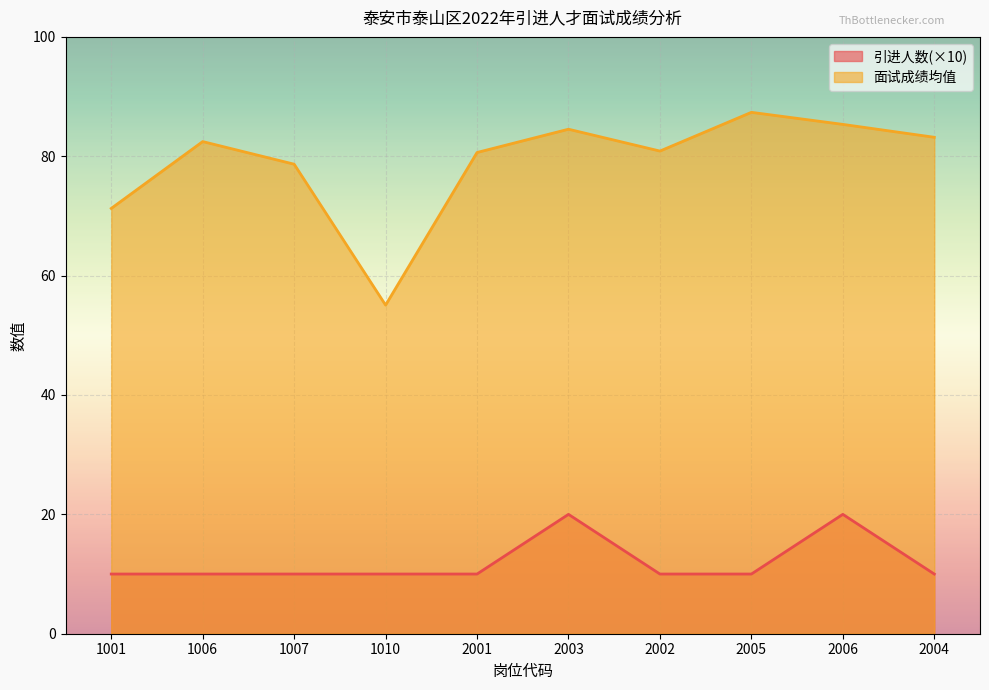

What is the total value across all series at 2001?

90.6